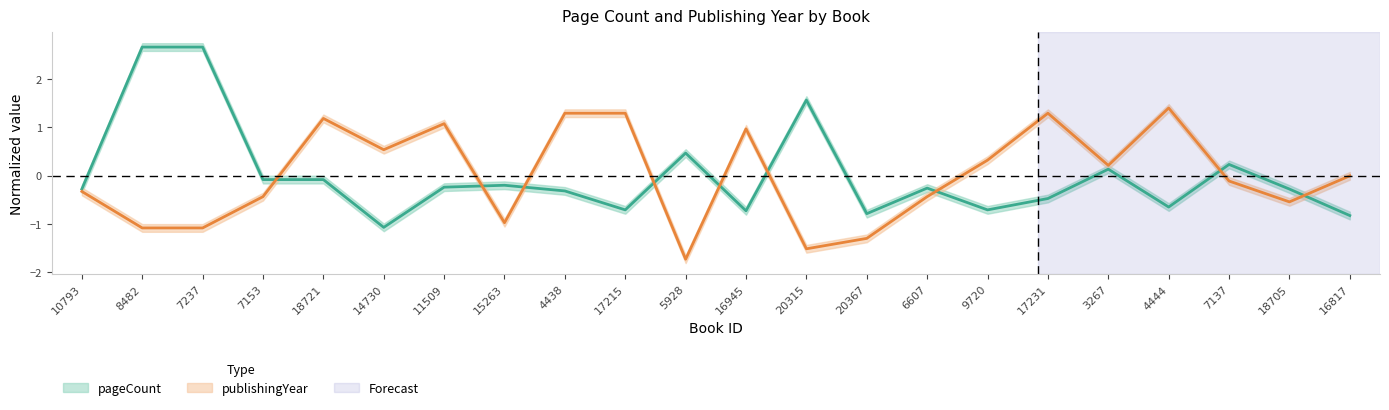

What is the value of the publishingYear point at the 16th from the left?

0.3